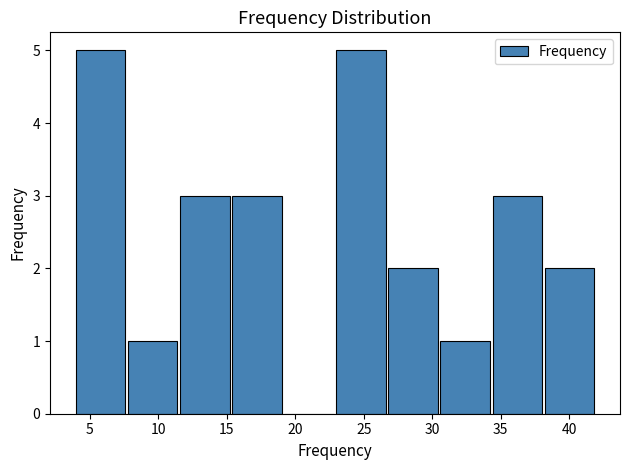

Reading left to right, list every bar in this chart as the range it spans on the x-axis followed by its height. Neither the bar edges nor the heights are printed on the chart, so give them approximately, as read against the axes.

4.0 to 7.8: 5
7.8 to 11.6: 1
11.6 to 15.4: 3
15.4 to 19.2: 3
19.2 to 23.0: 0
23.0 to 26.8: 5
26.8 to 30.6: 2
30.6 to 34.4: 1
34.4 to 38.2: 3
38.2 to 42.0: 2